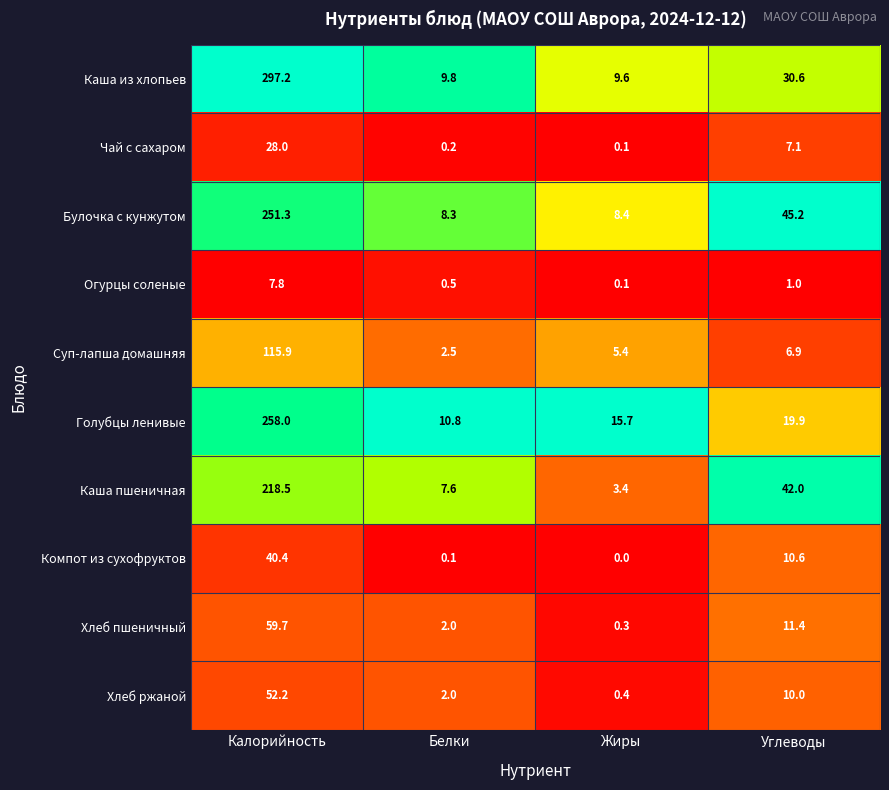

Count the number of categories in the chart.

4